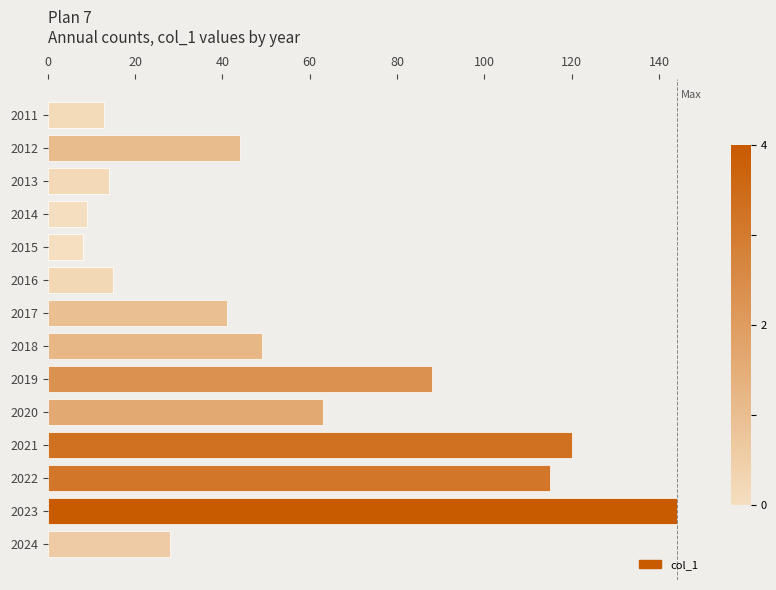

Reading top to bottom, what are all the values shown in this chart?

2011=13	2012=44	2013=14	2014=9	2015=8	2016=15	2017=41	2018=49	2019=88	2020=63	2021=120	2022=115	2023=144	2024=28